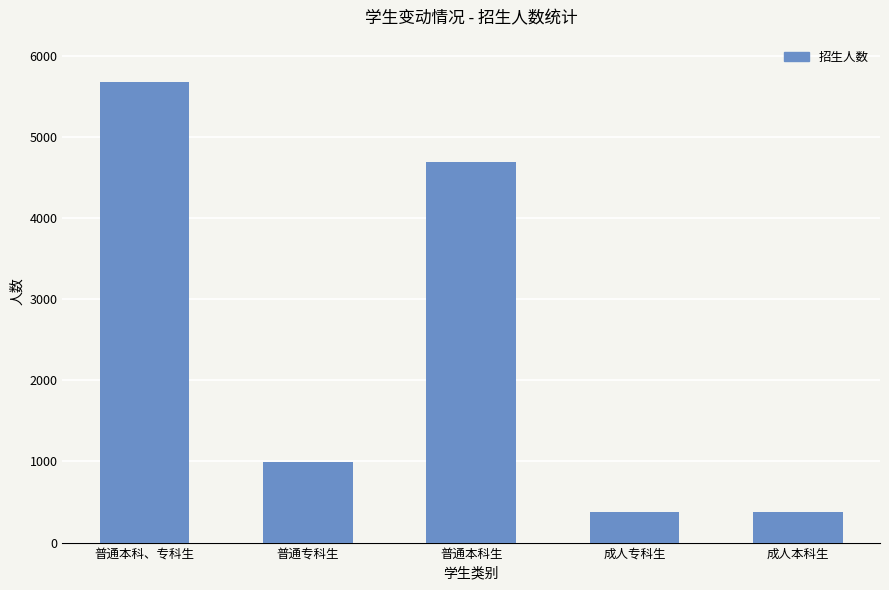

What is the minimum value shown in the chart?

380